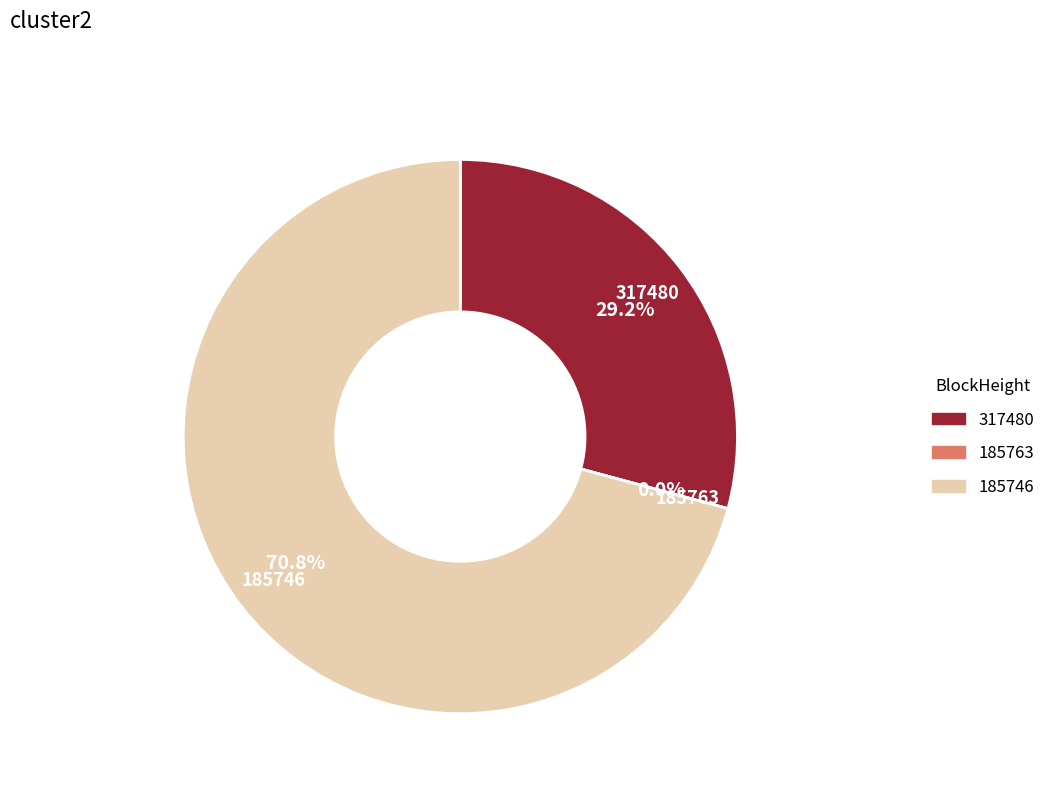

Which has a higher value, 185763 or 185746?

185746